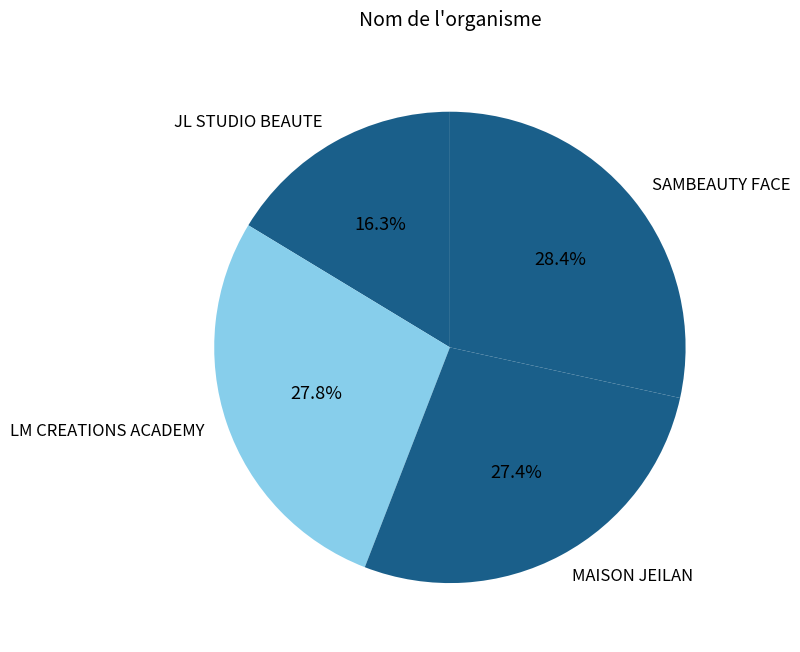

How many slices are in this pie chart?

4